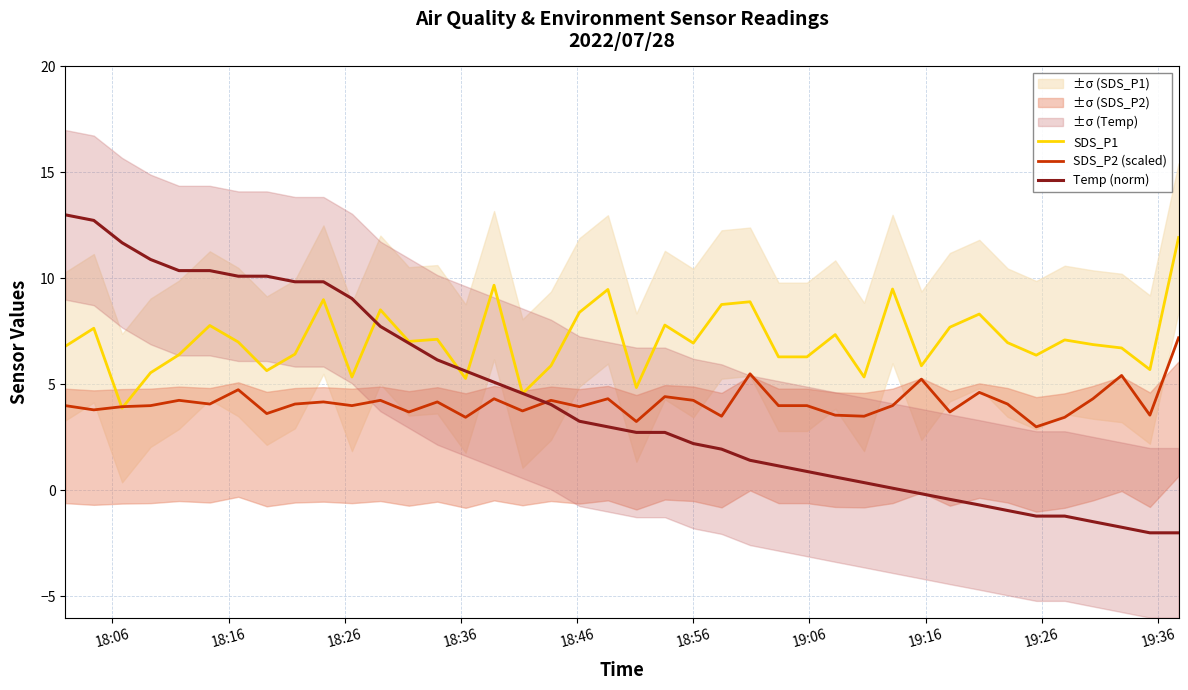

Which series has the widest spread of values?

Temp (norm)